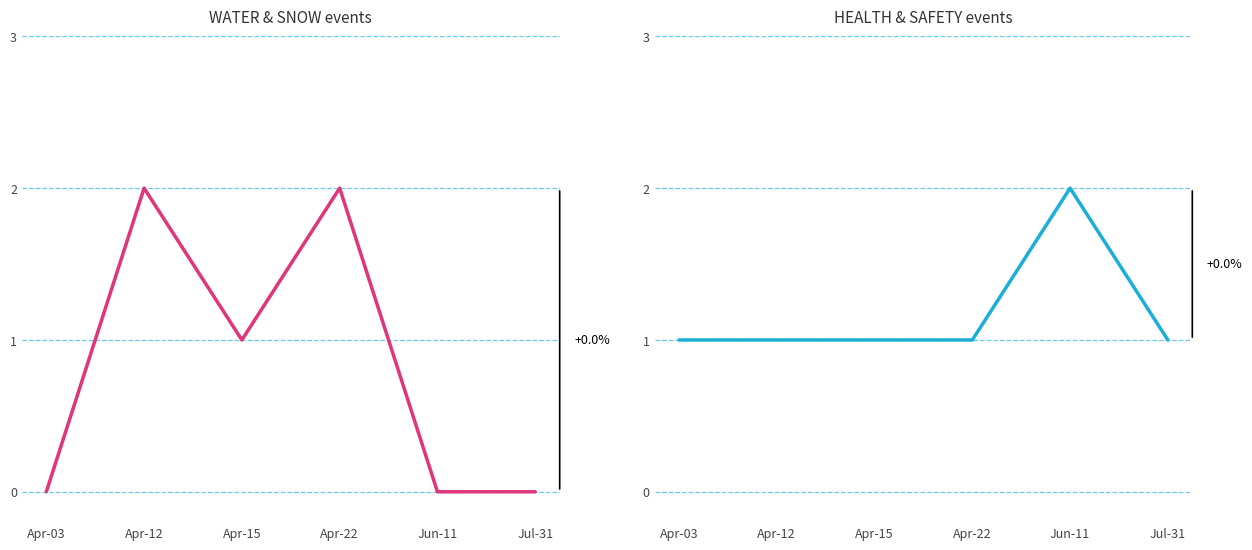

Which category has the highest value across all series?

Apr-12